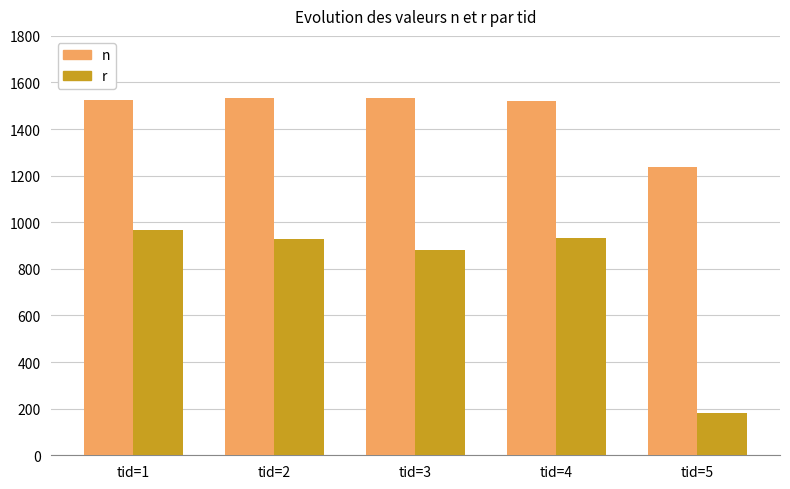

Where is r nearest to the value 574?

tid=3